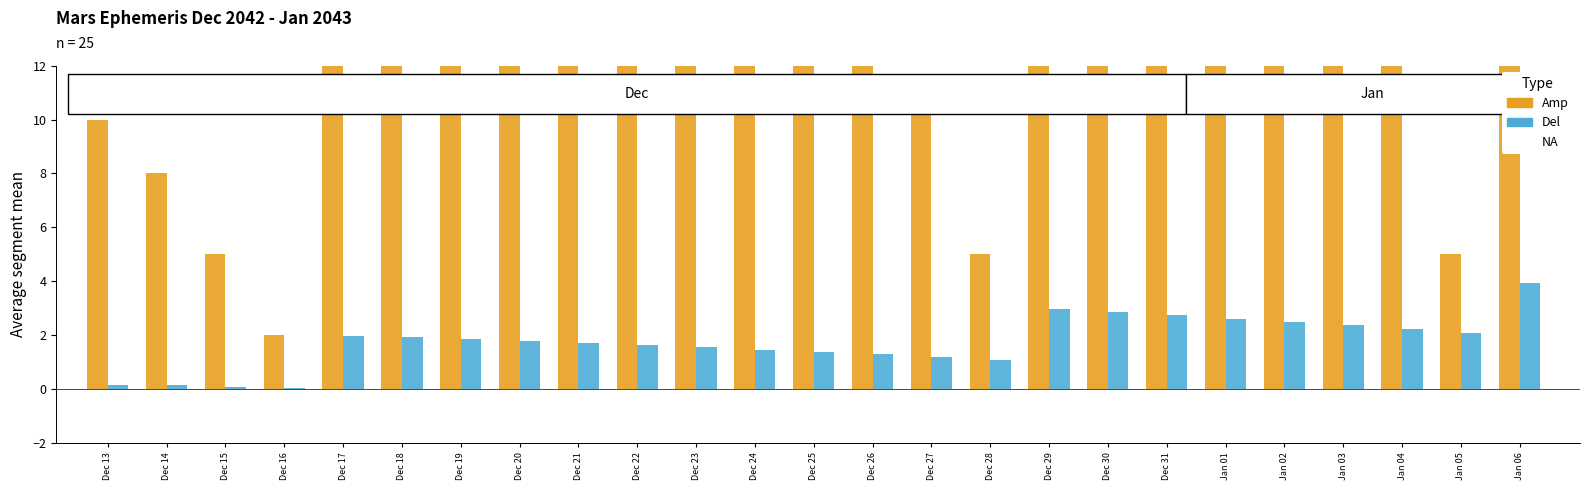

The value of Del at Dec 25 is 0.5. True or false?

False